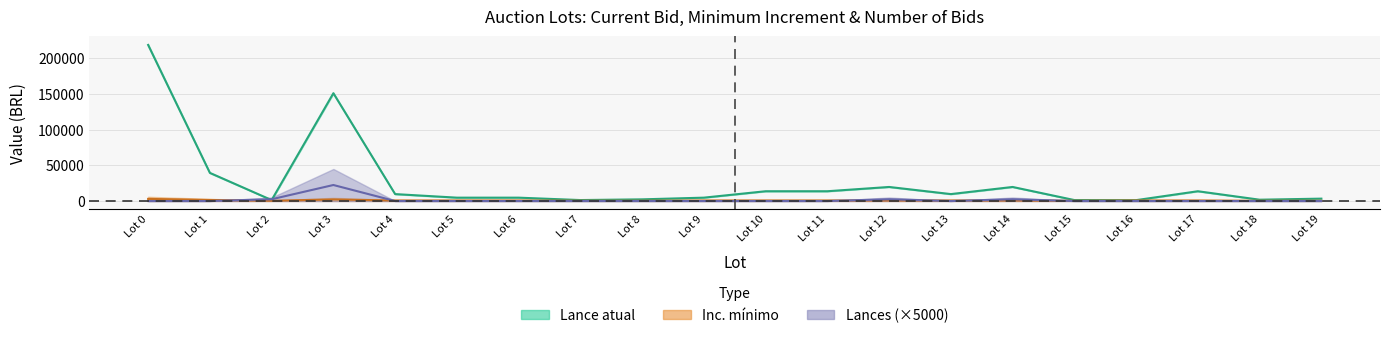

Reading left to right, list all the values displayed in this chart.

Lance atual: 219000	39500	1375	151250	9750	4750	4750	1375	2375	4750	13750	13750	19750	9750	19750	1375	1250	13750	1875	3375
Inc. minimo: 3000	1500	375	2250	750	750	750	375	375	750	750	750	750	750	750	375	750	750	375	375
Lances: 0	0	2500	22500	0	0	0	0	0	0	0	0	2500	0	2500	0	0	0	0	0